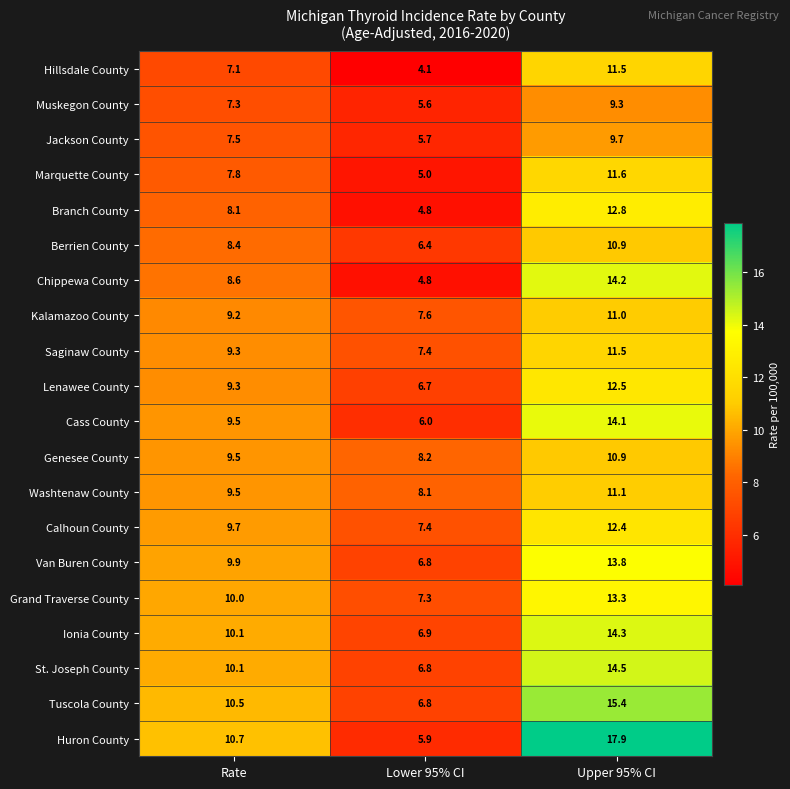

What is the smallest value displayed?

4.1